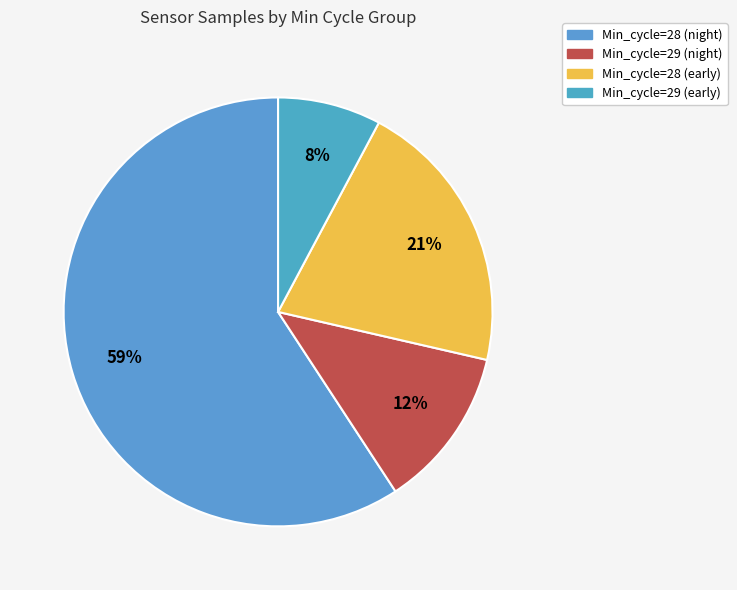

Count the number of slices in the pie.

4